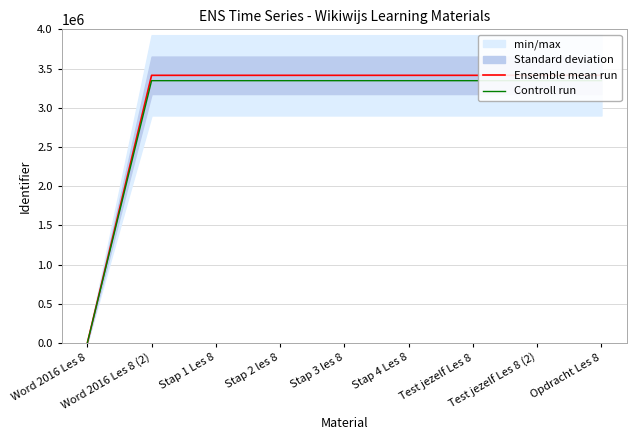

True or false: Ensemble mean run and Controll run cross at least once.

False